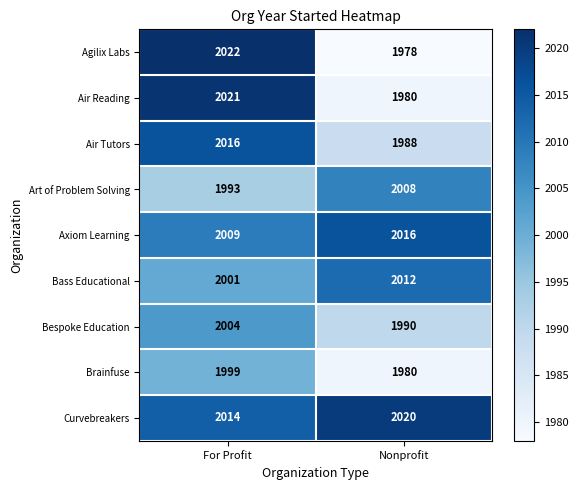

True or false: Bespoke Education has a value of 2819 at For Profit.

False